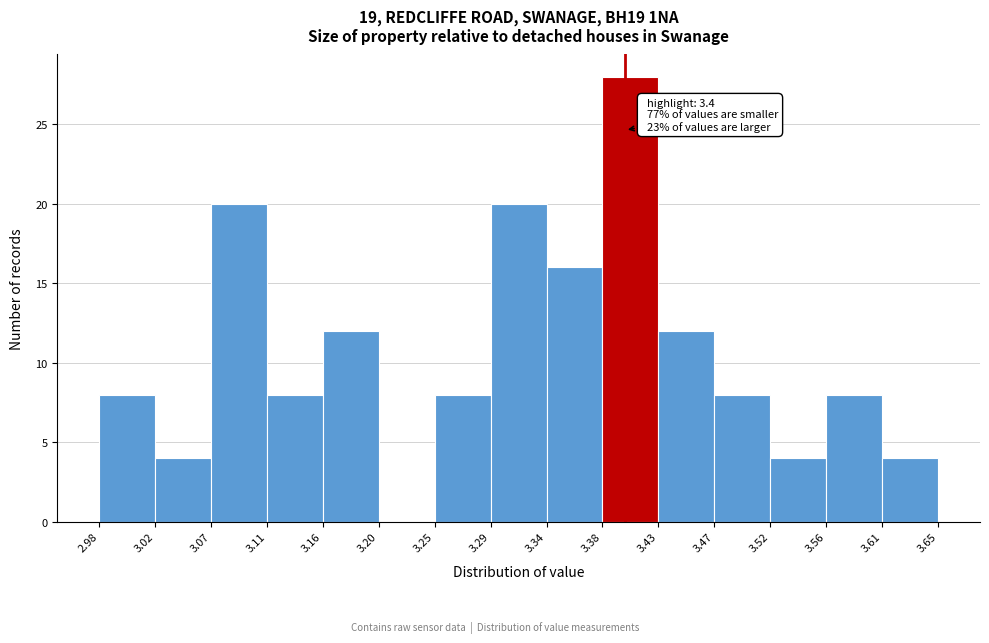

Over which range of the x-axis is the bar tallest?

3.38 to 3.43